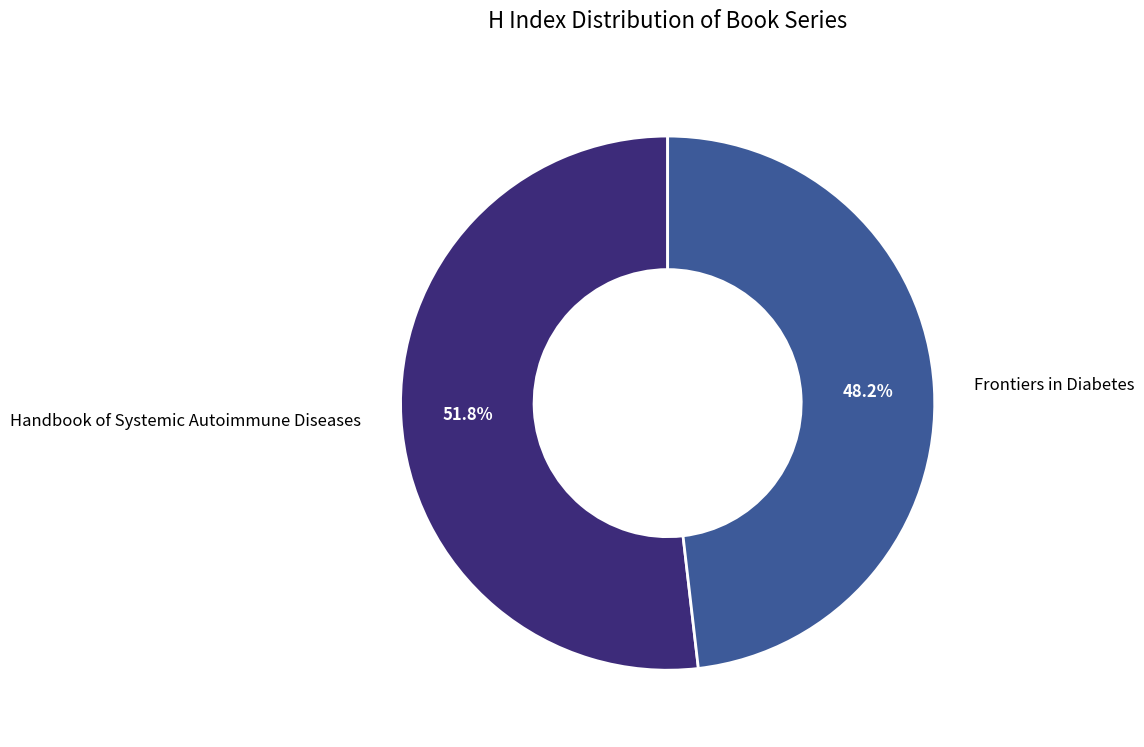

True or false: Handbook of Systemic Autoimmune Diseases accounts for 38% of the total.

False